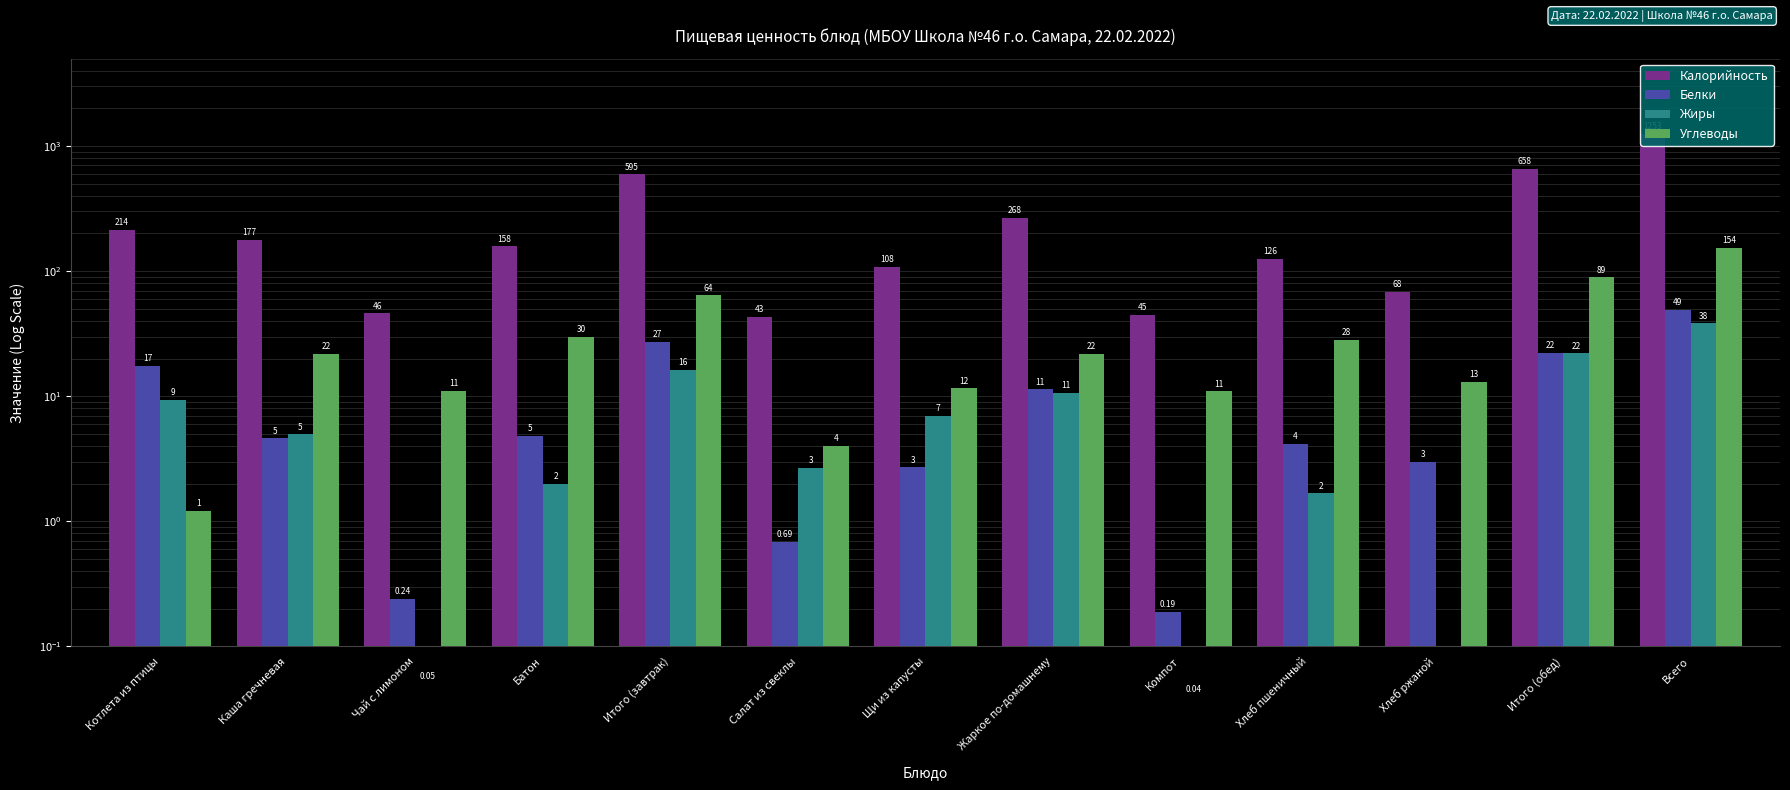

Between Котлета из птицы and Итого (завтрак), which is larger?

Итого (завтрак)